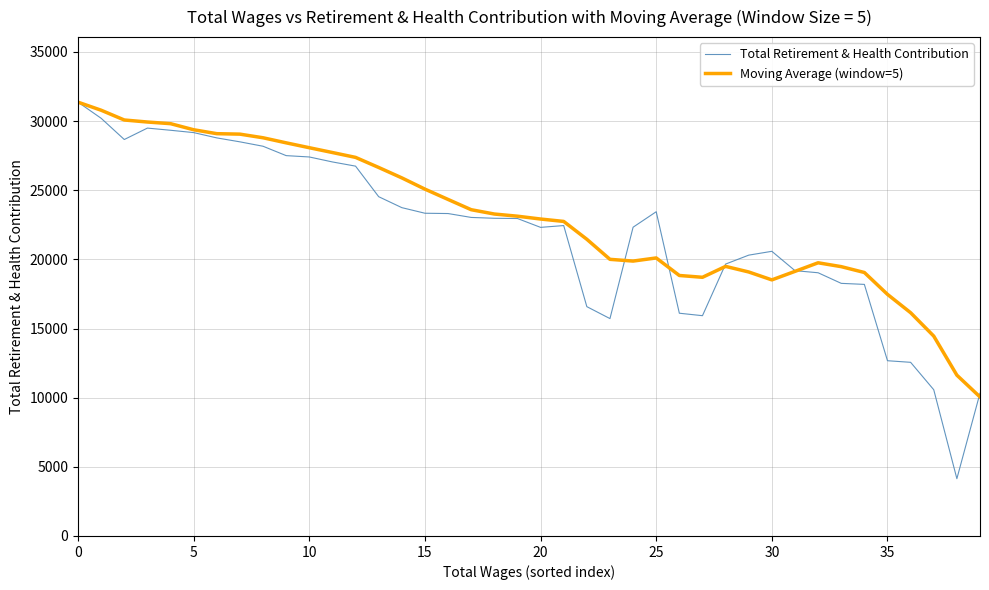

Which series has the widest spread of values?

Total Retirement & Health Contribution